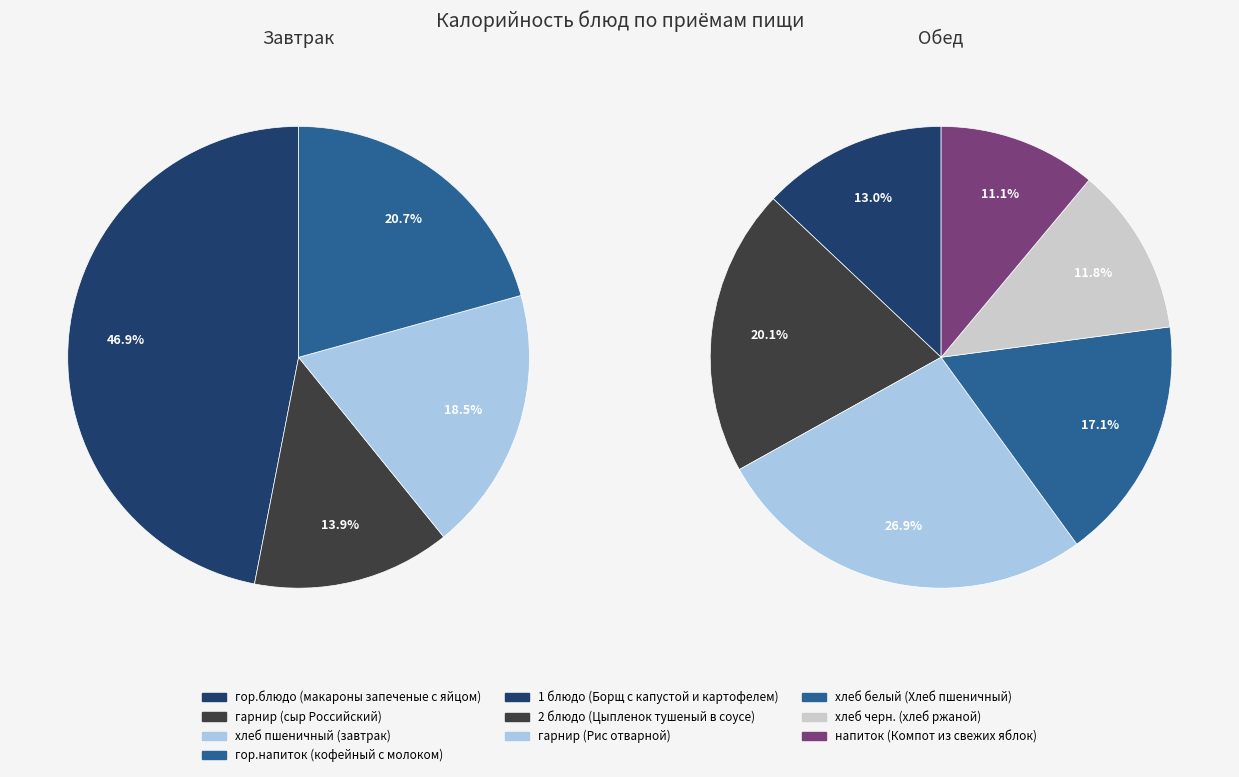

Combined, do гор.напиток (кофейный с молоком) and хлеб пшеничный (завтрак) account for over 50%?

No